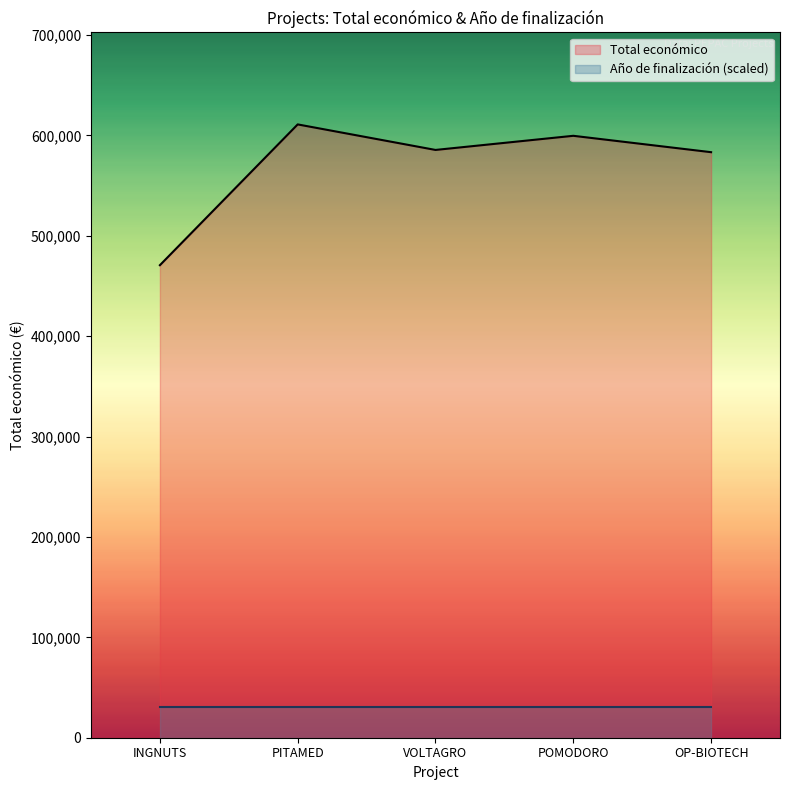

What is the label of the 2nd point from the left?

PITAMED